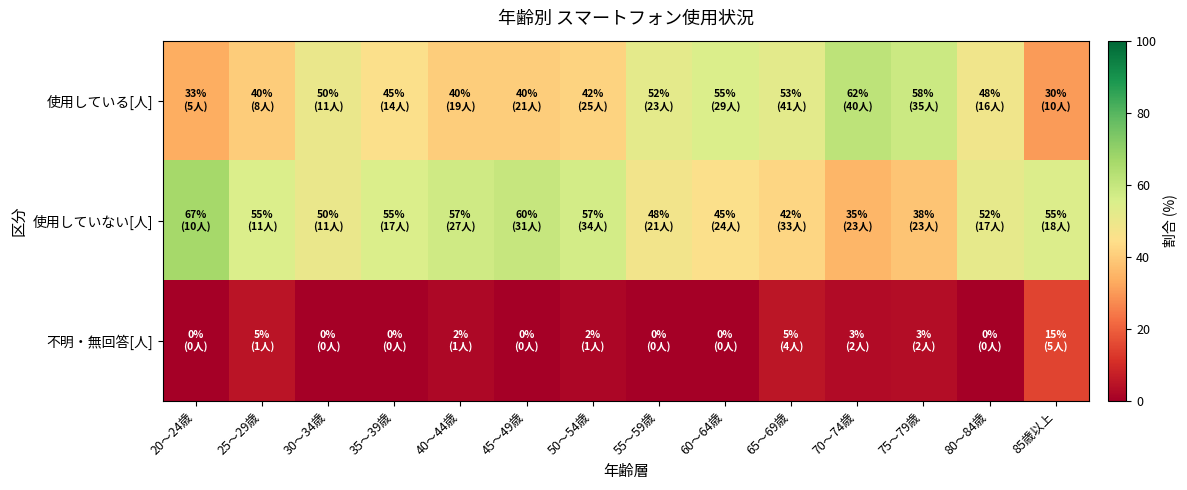

Between 20～24歳 and 60～64歳, which series saw the biggest shift?

使用している[人]